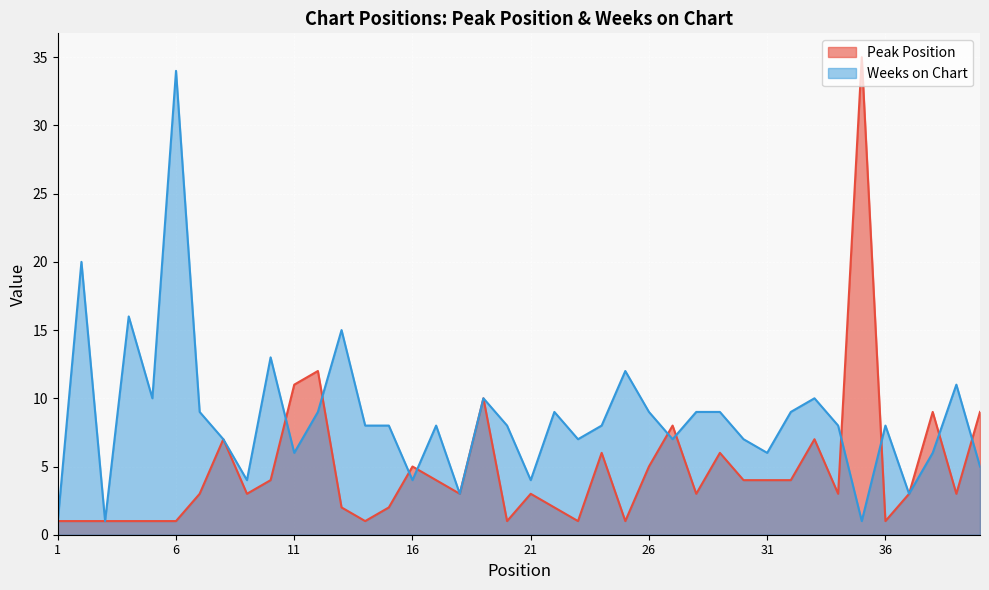

What is the greatest value displayed?

35